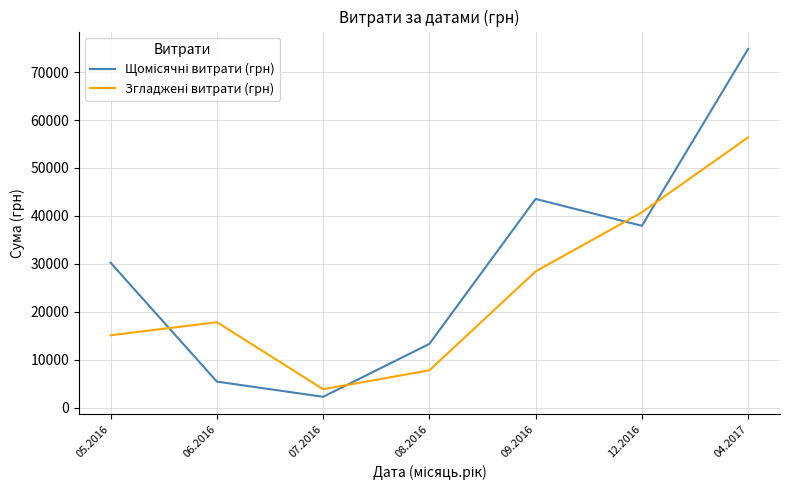

What is the smallest value displayed?

2298.8